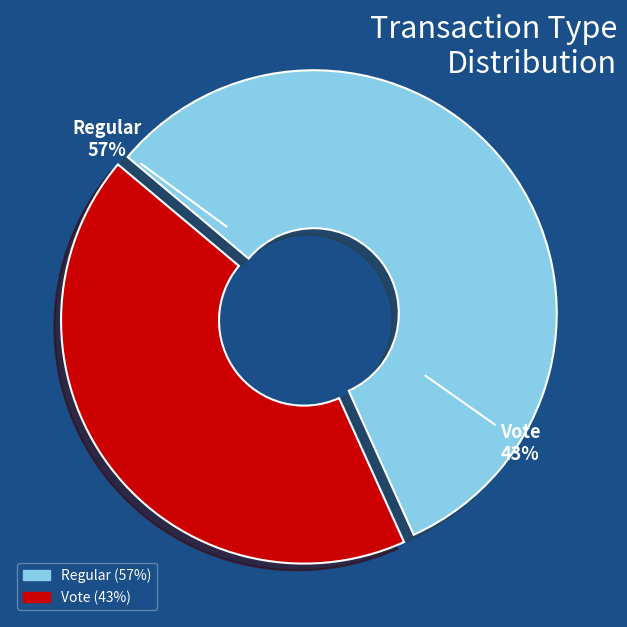

How many slices are in this pie chart?

2